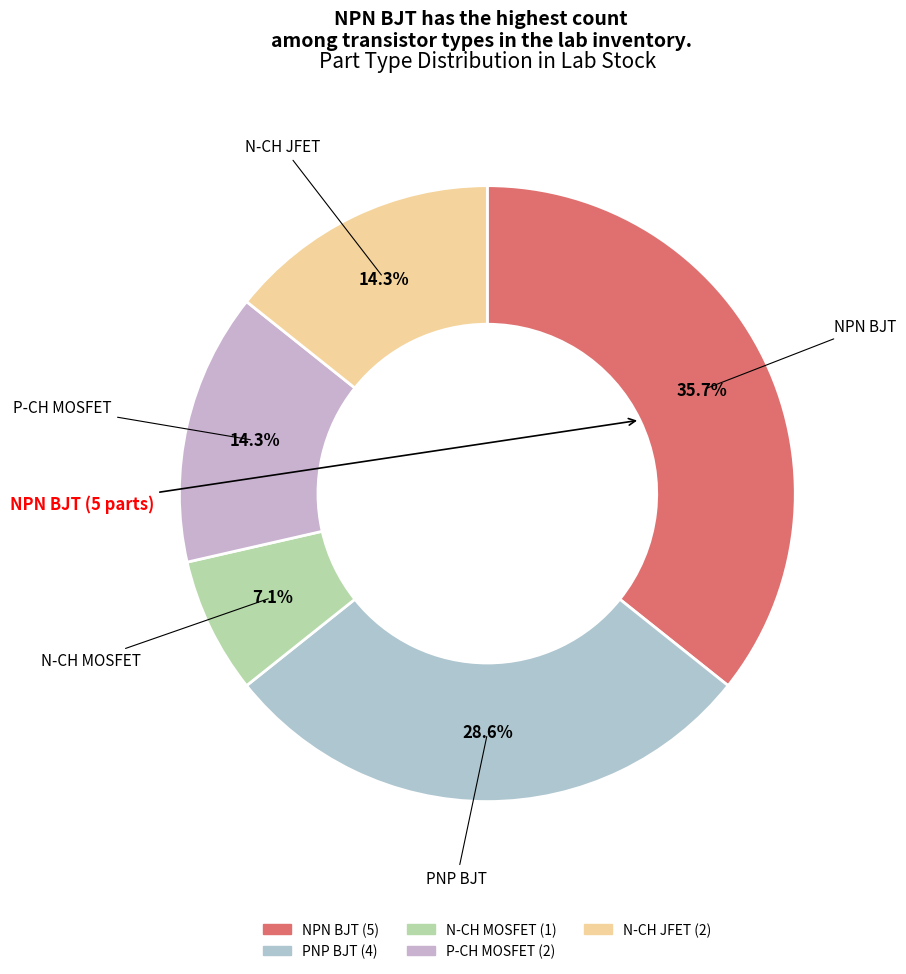

What portion of the pie excludes N-CH MOSFET?

92.9%